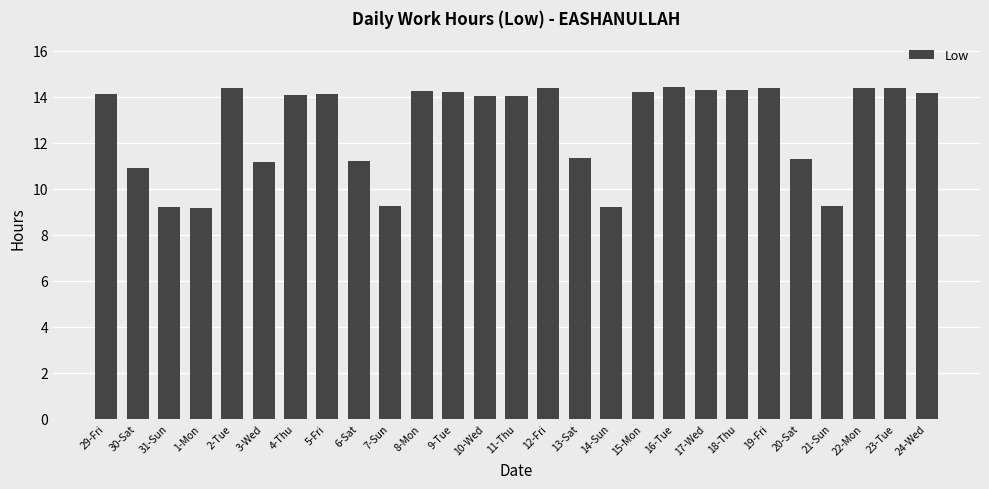

What position from the right is 23-Tue?

2